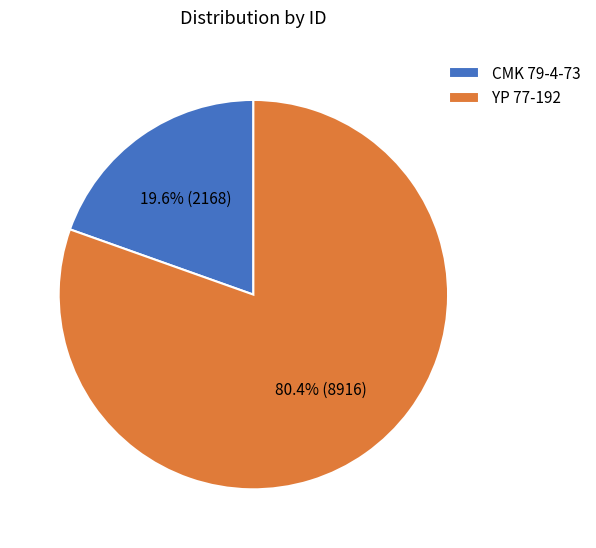

Which has a higher value, YP 77-192 or CMK 79-4-73?

YP 77-192